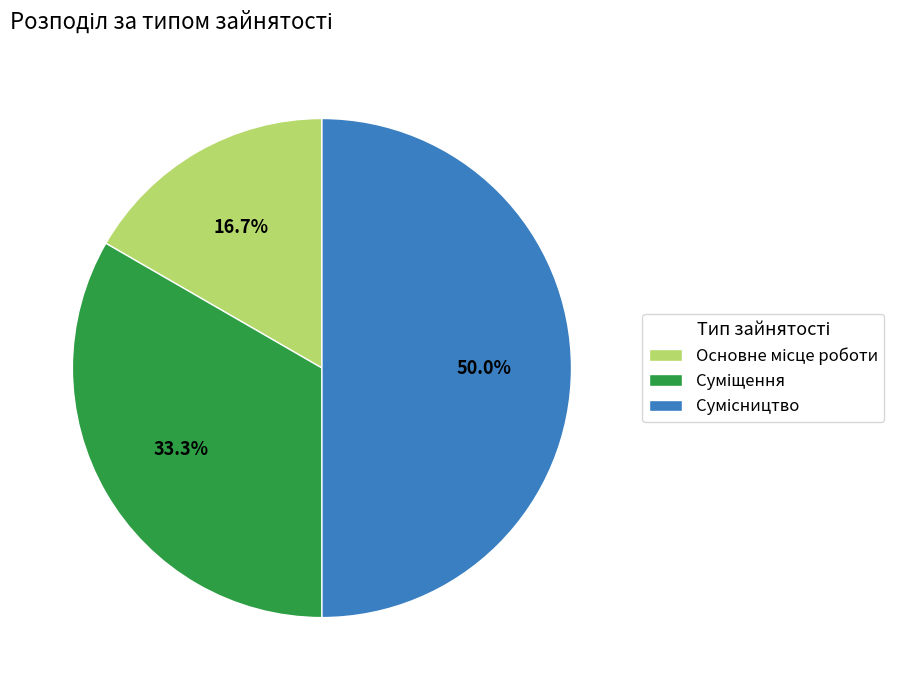

What percentage is the Сумісництво slice, to the nearest percent?

50%